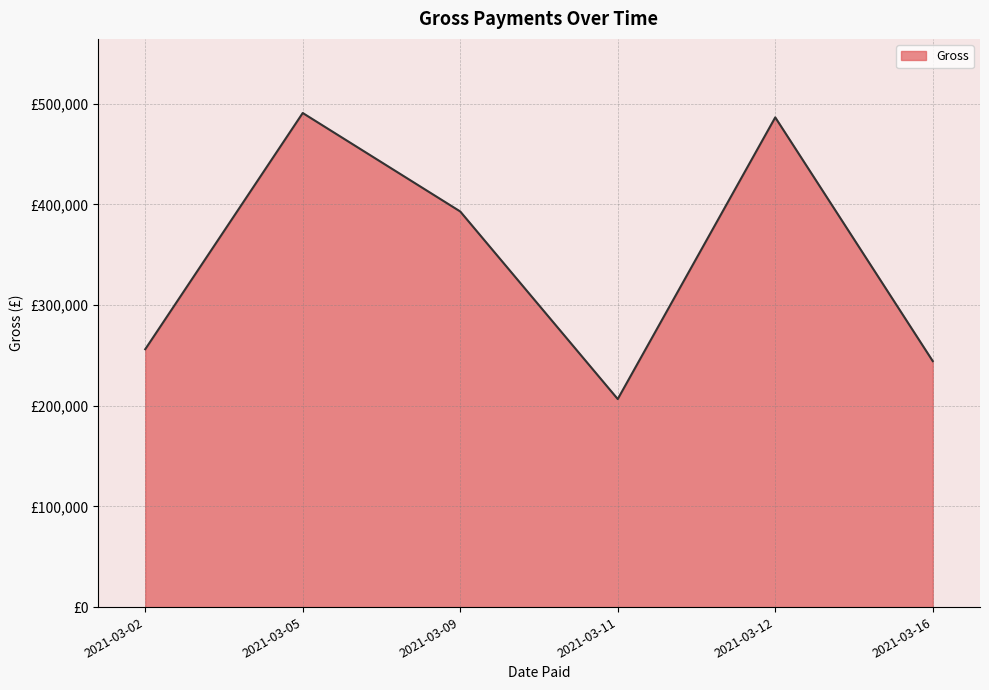

Is this an area chart (filled region under the line)?

Yes